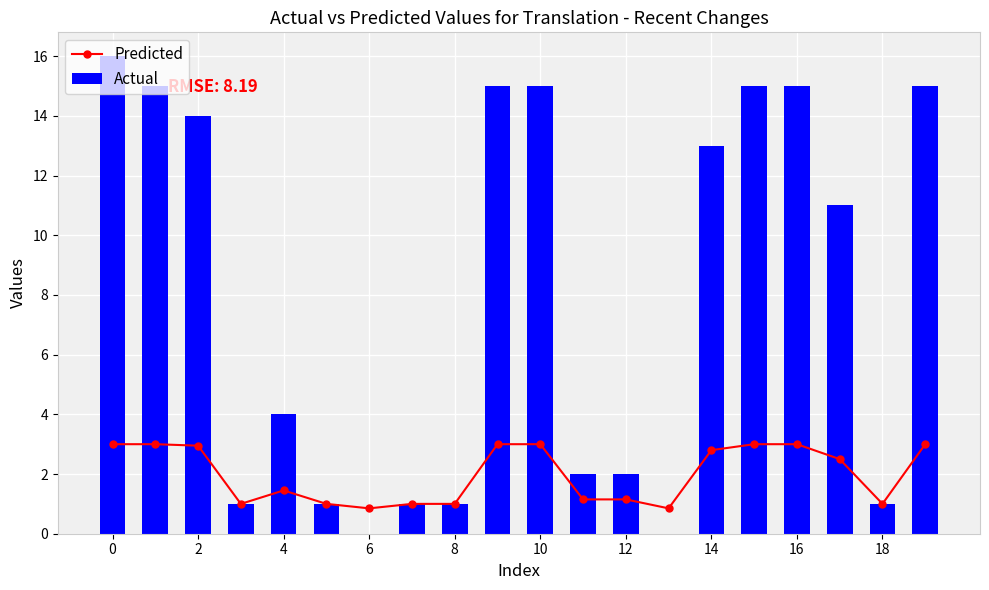

True or false: Actual has a value of 7 at 16.

False